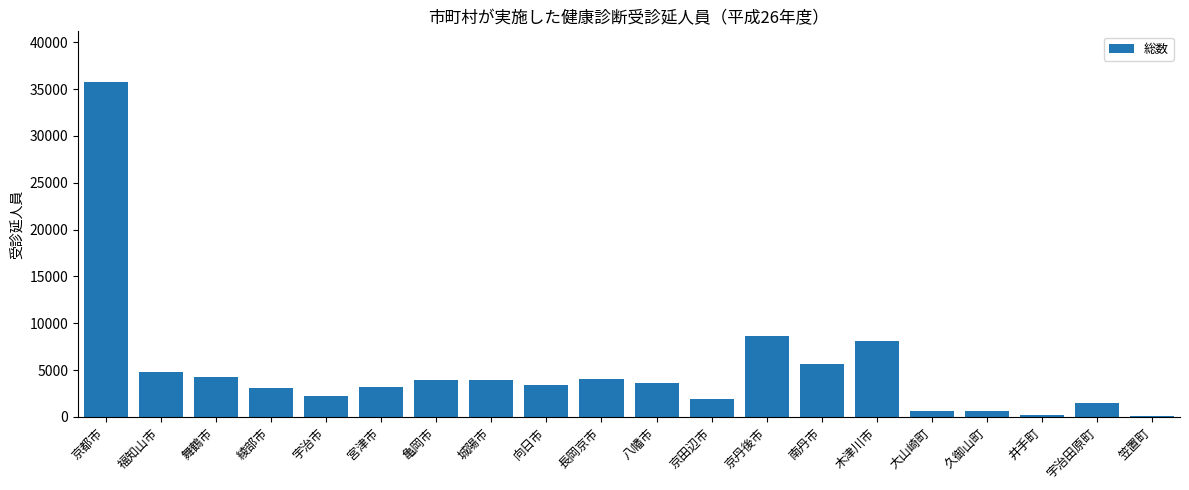

Between 綾部市 and 京田辺市, which is larger?

綾部市